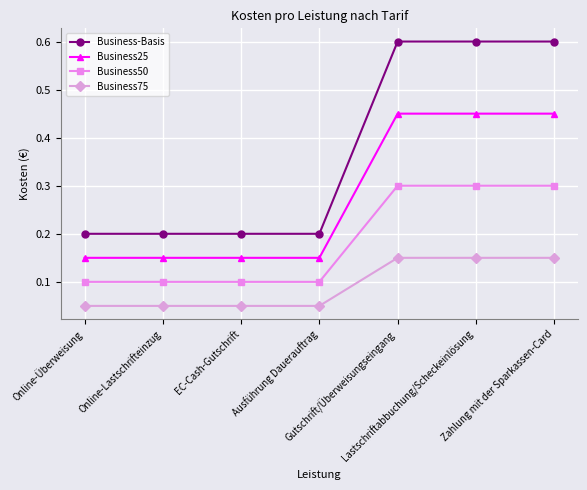

Which series has the widest spread of values?

Business-Basis